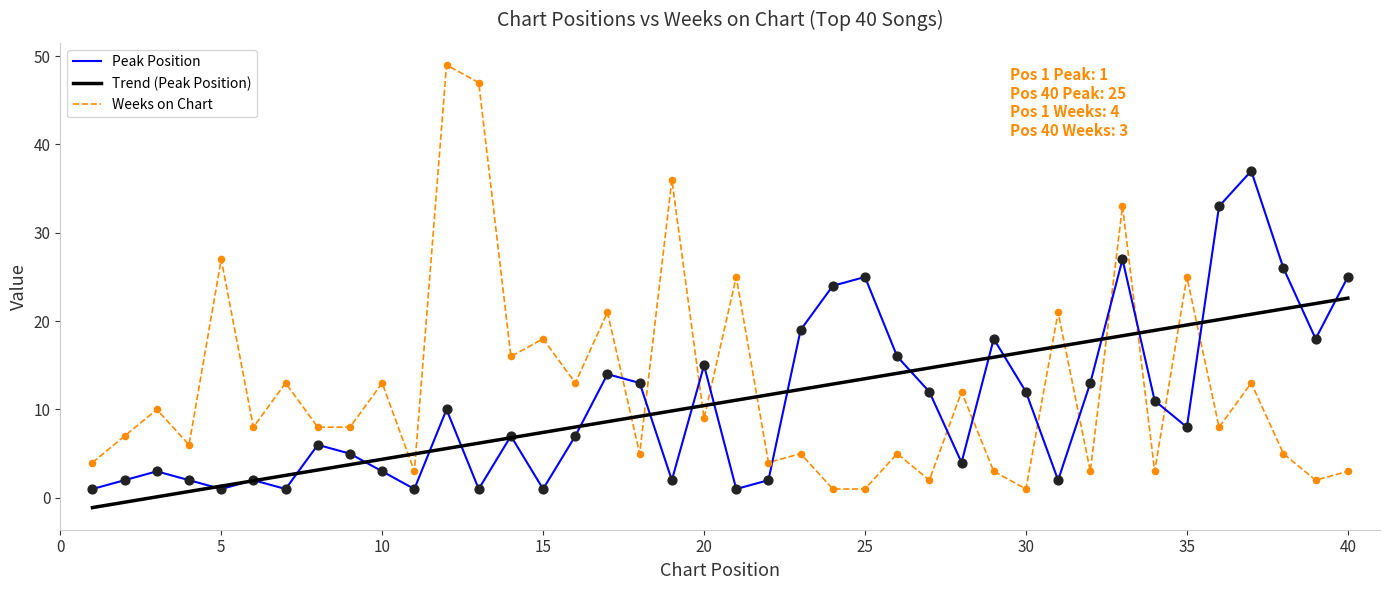

Which series has the largest range (max minus min)?

Weeks on Chart